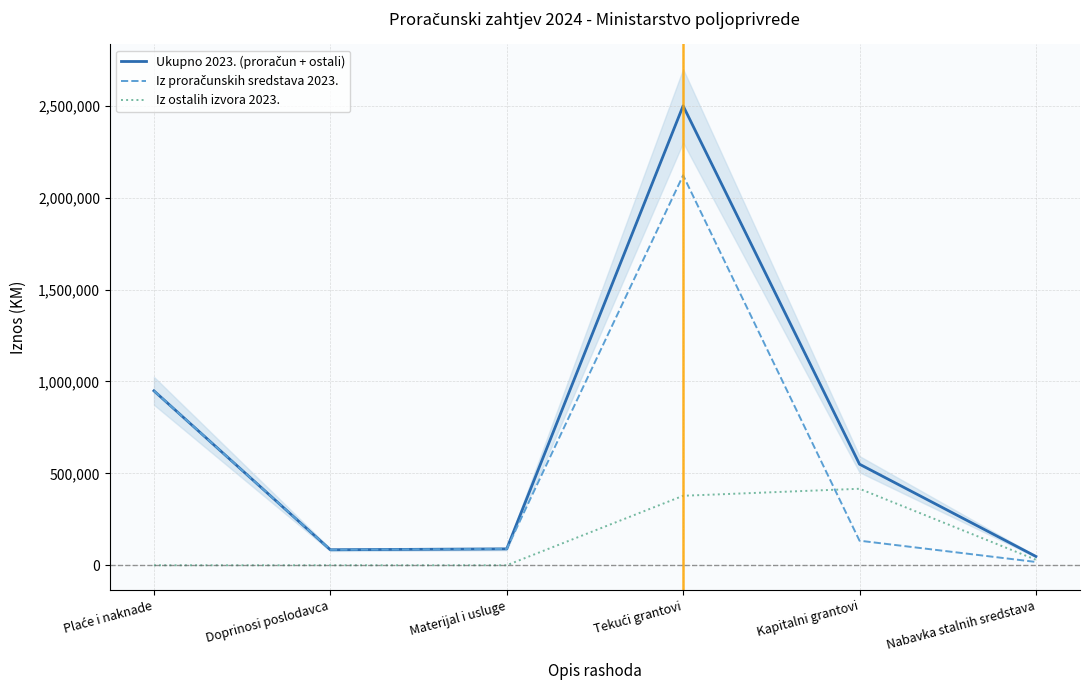

True or false: Iz proračunskih sredstava 2023. and Ukupno 2023. (proračun + ostali) cross at least once.

False